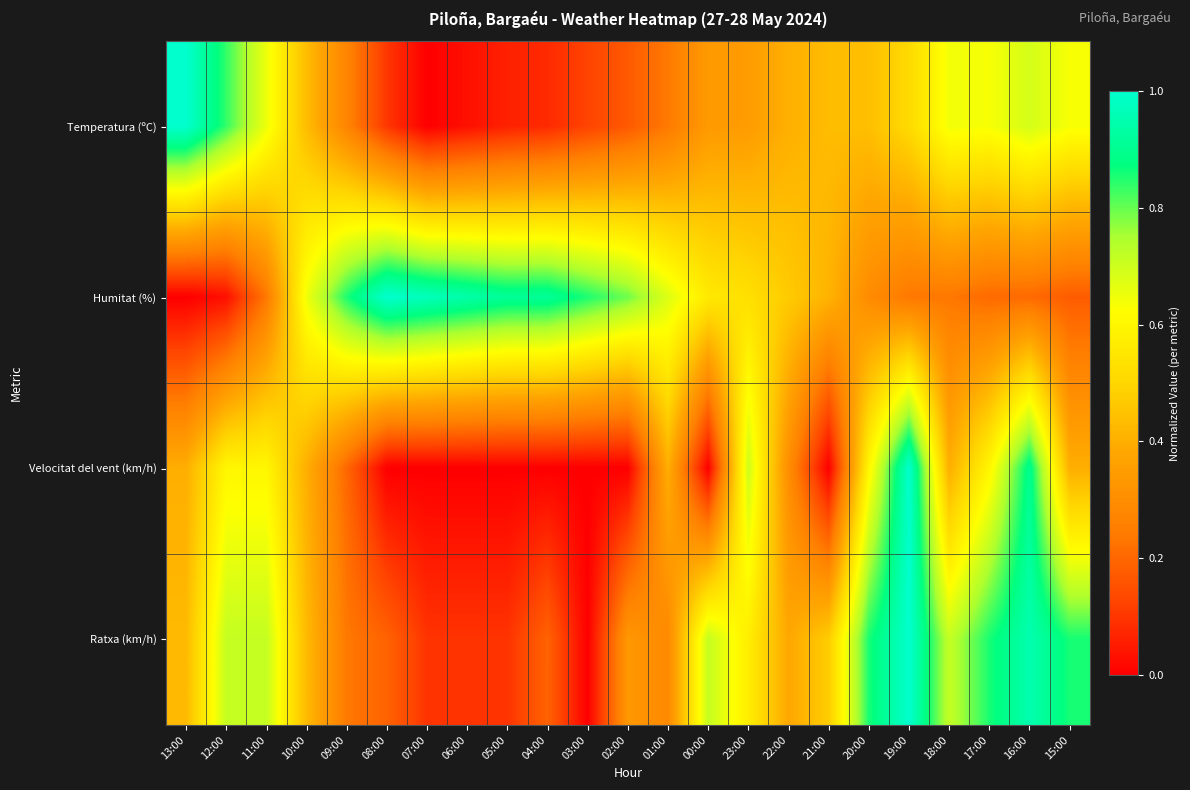

Count the number of data series in this chart.

4